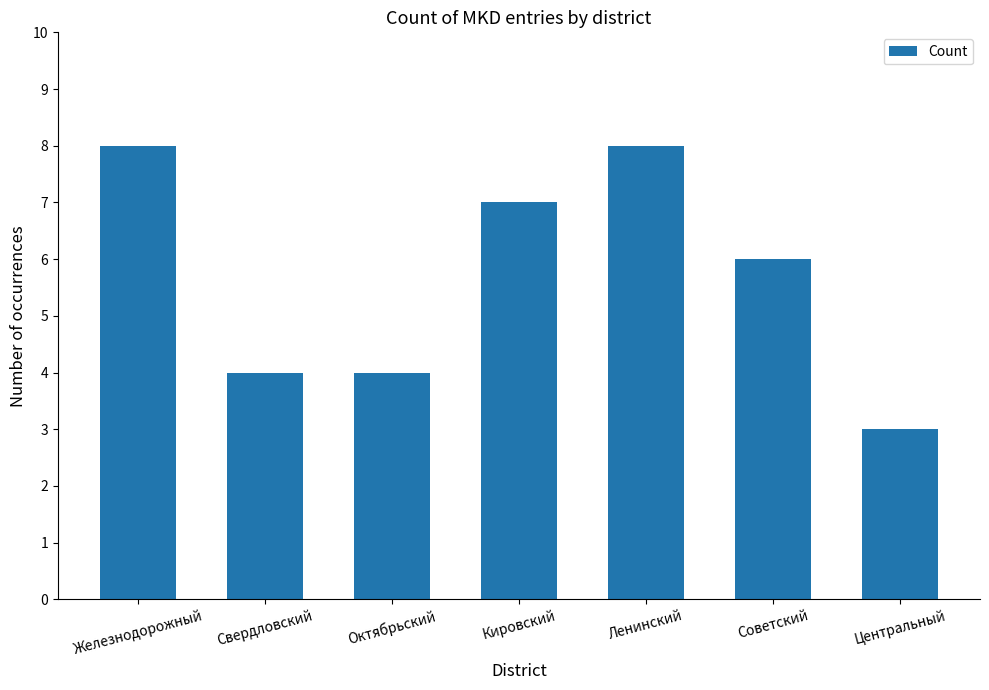

Which category has the lowest value across all series?

Центральный